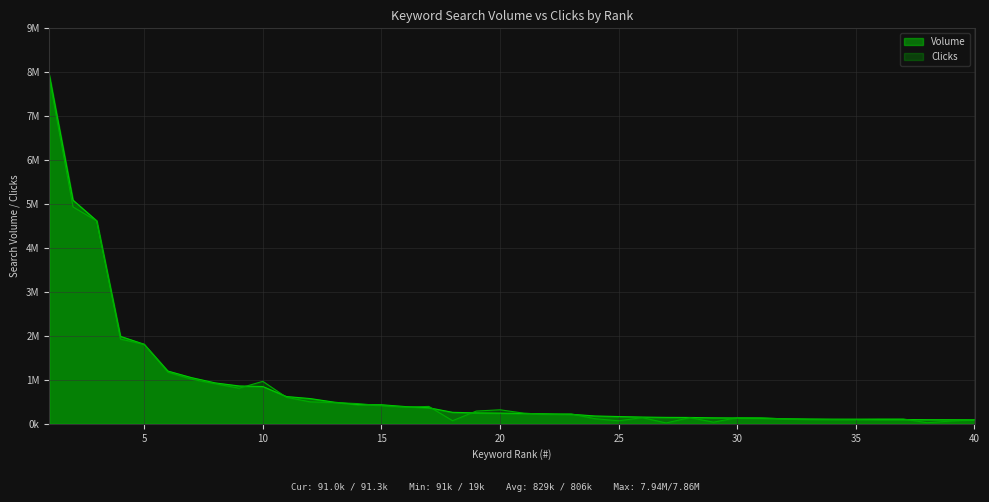

How many lines are shown in the chart?

2